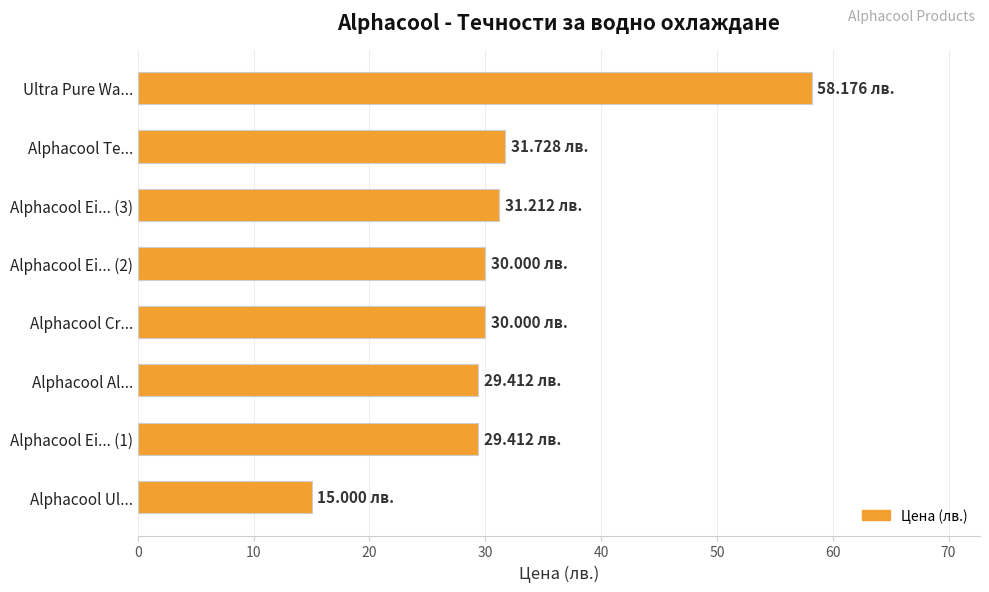

What is the maximum value shown in the chart?

58.2